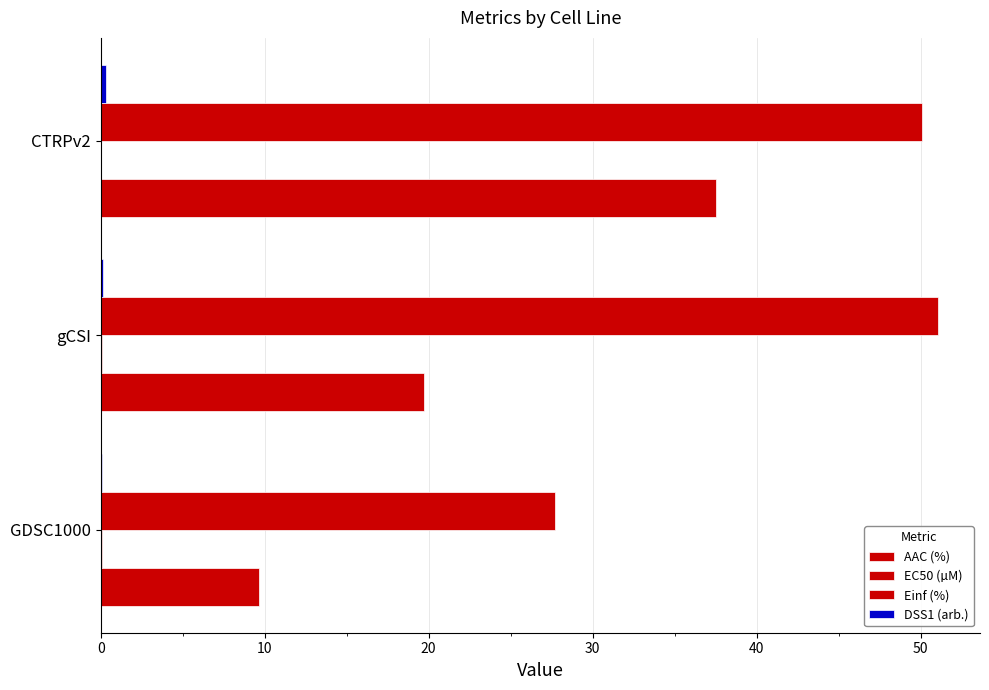

Count the number of data series in this chart.

4